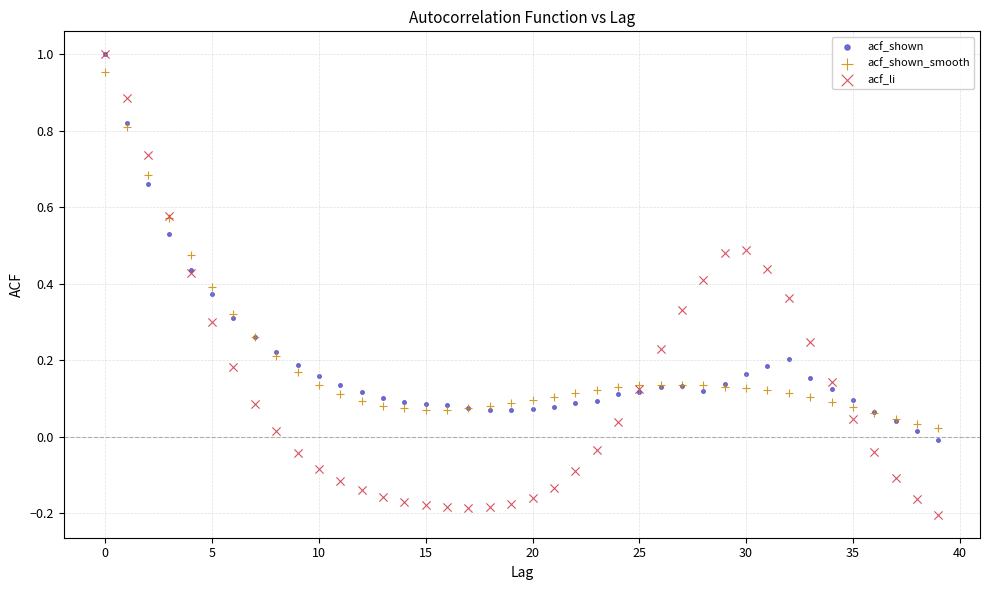

What are all the series names shown in the legend?

acf_shown, acf_shown_smooth, acf_li